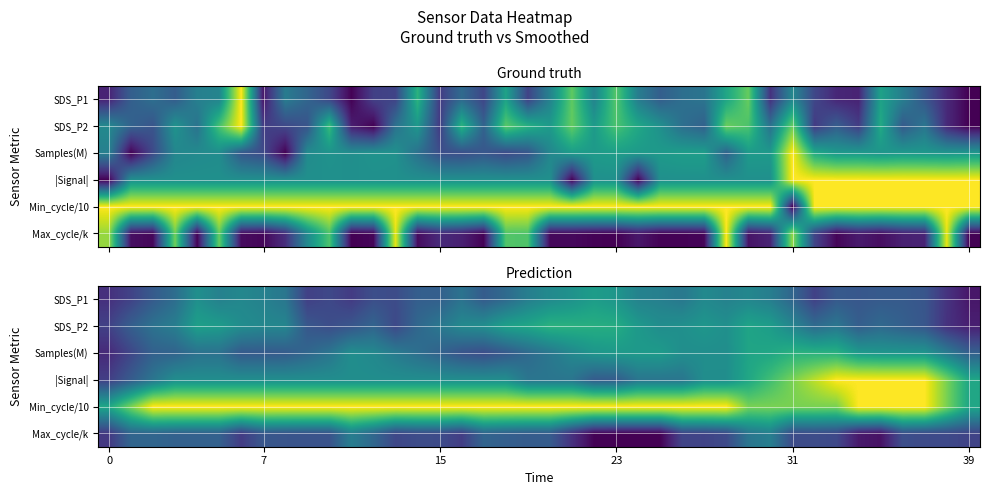

What is the approximate value of Max_cycle/k at 0?

0.2